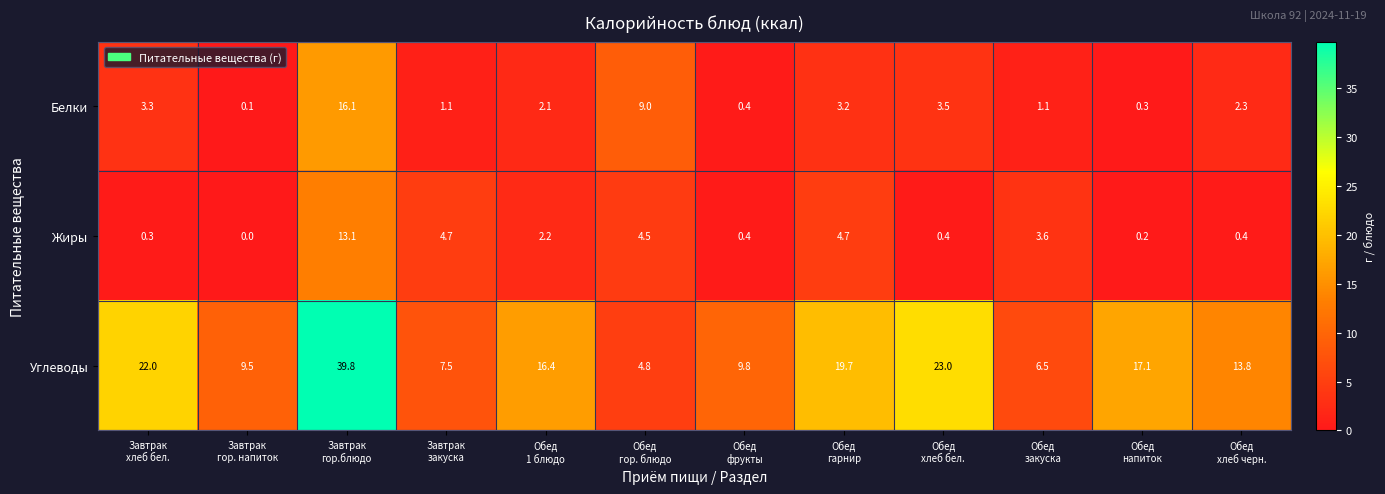

Which series has the largest range (max minus min)?

Углеводы